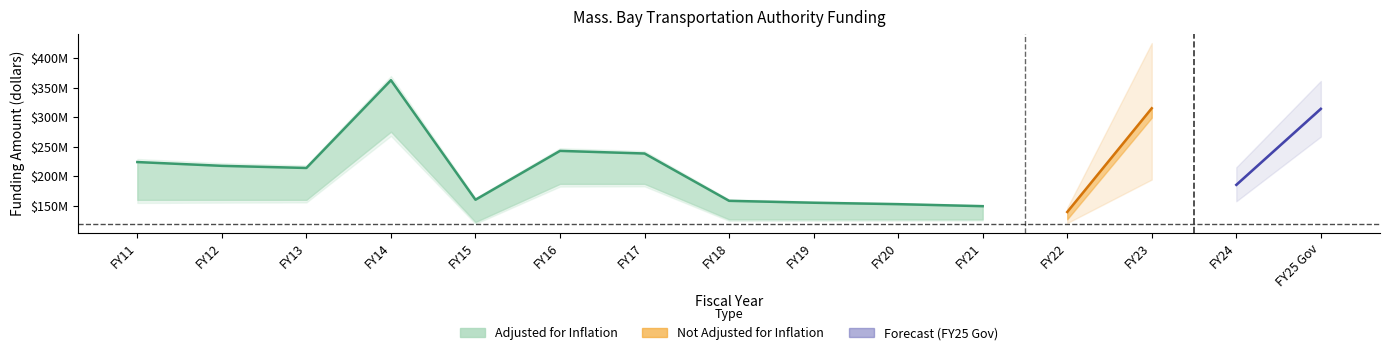

What is the sum of the adjusted for inflation (CPI) values at FY12 and FY19?

372702193